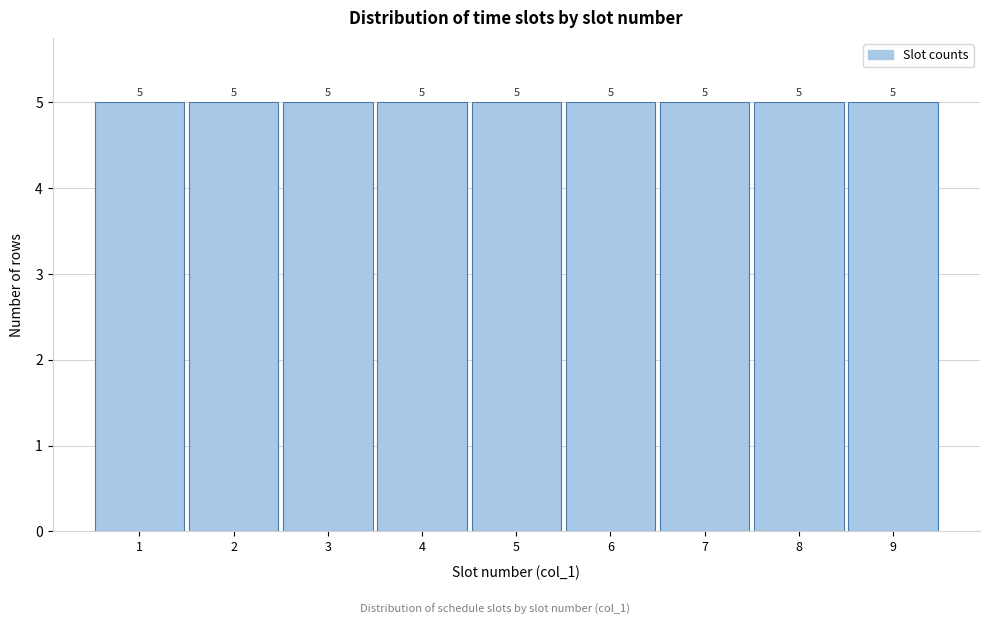

How tall is the bar that spans 6.5 to 7.5 on the x-axis?

5